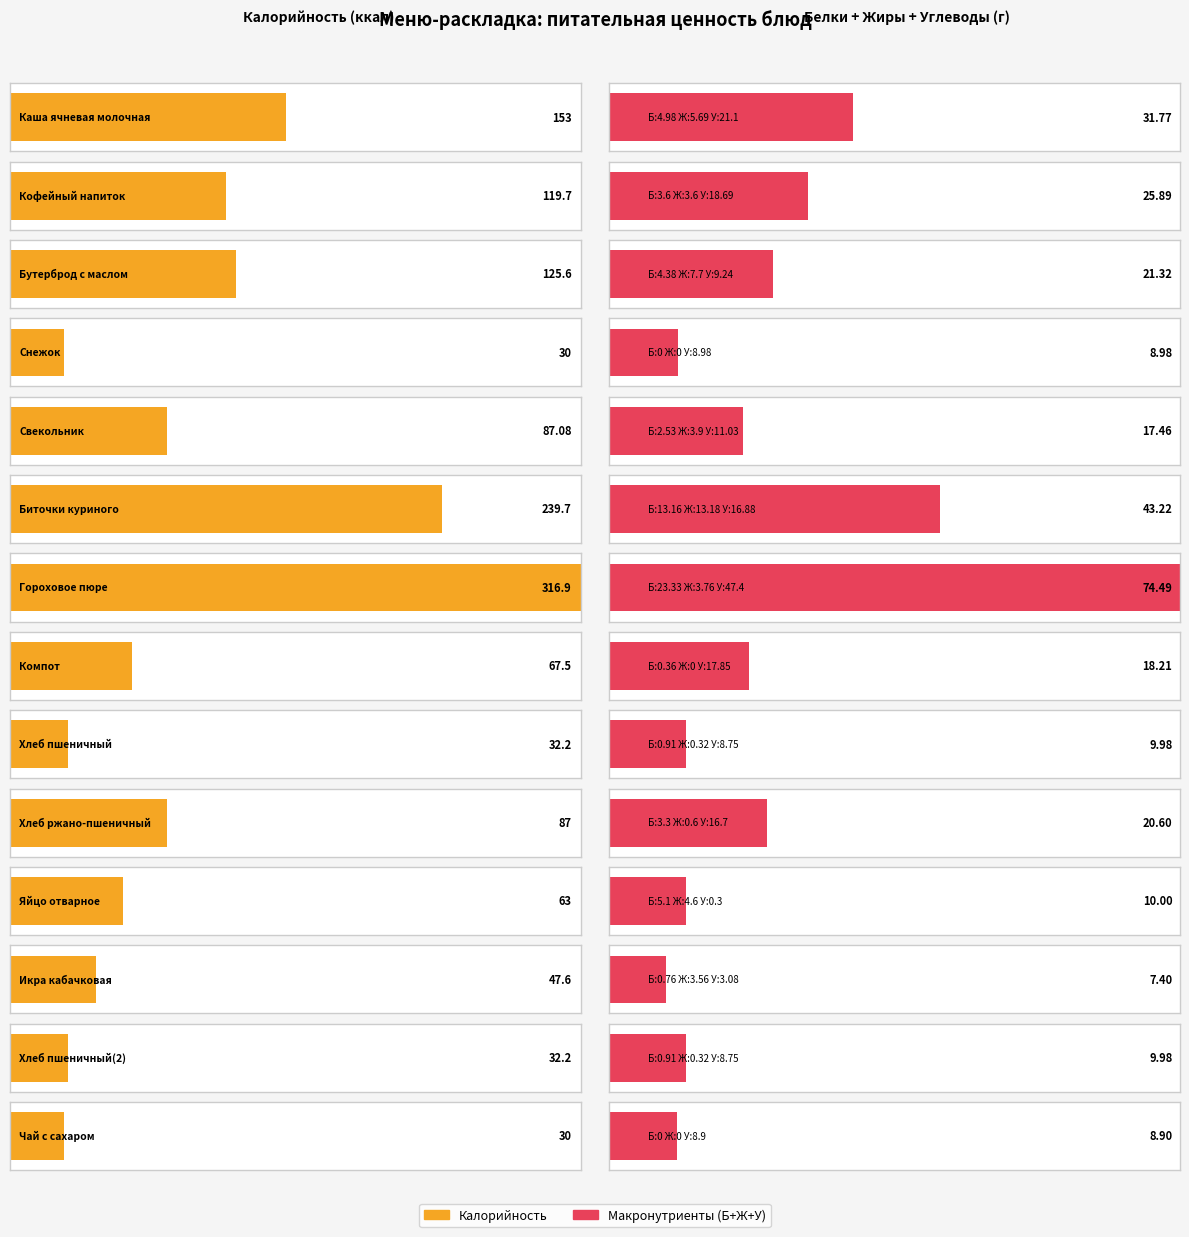

Which series has the widest spread of values?

Калорийность